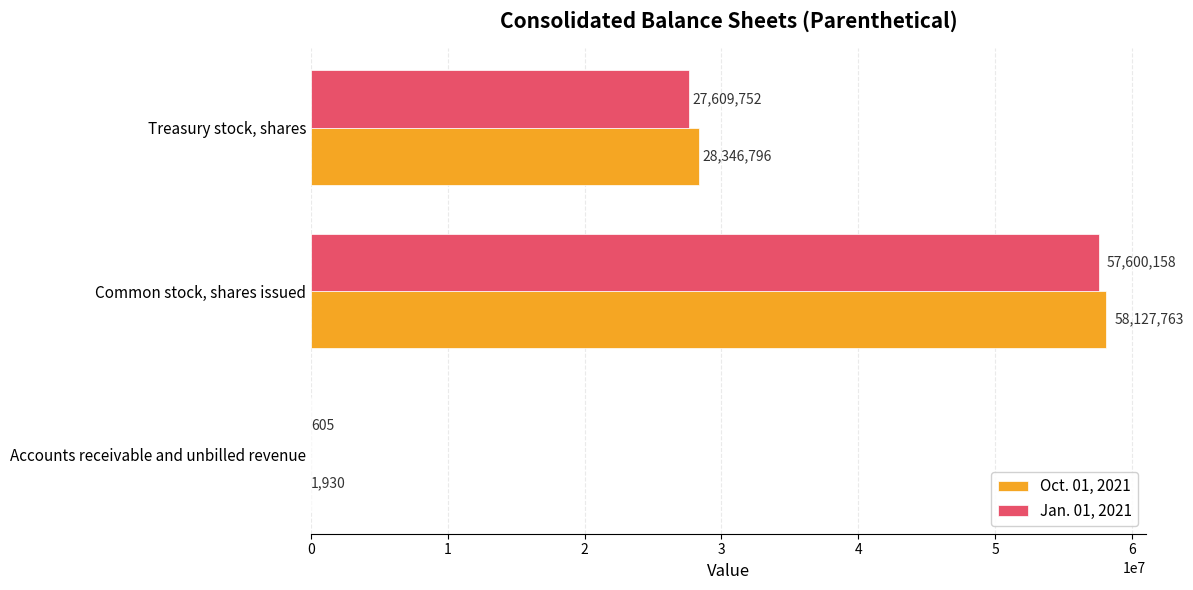

Where is Oct. 01, 2021 nearest to the value 29064846?

Treasury stock, shares